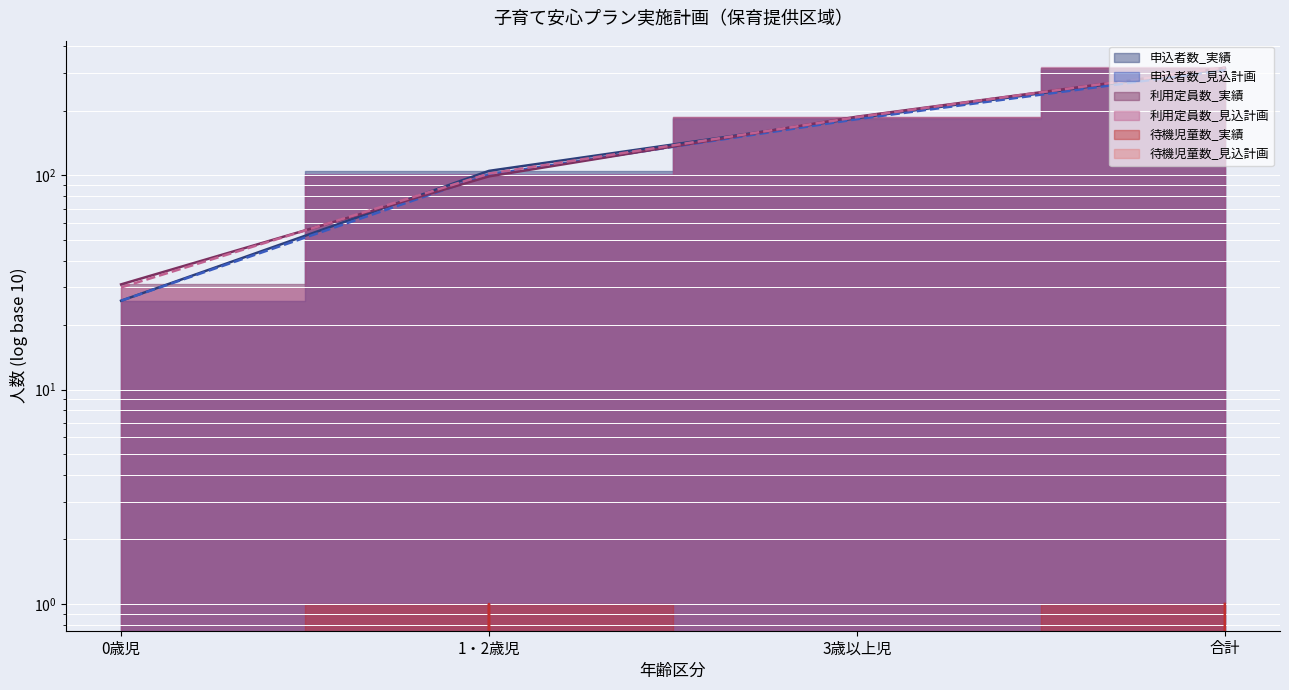

How many 利用定員数_実績_line values are between 99 and 318?

3